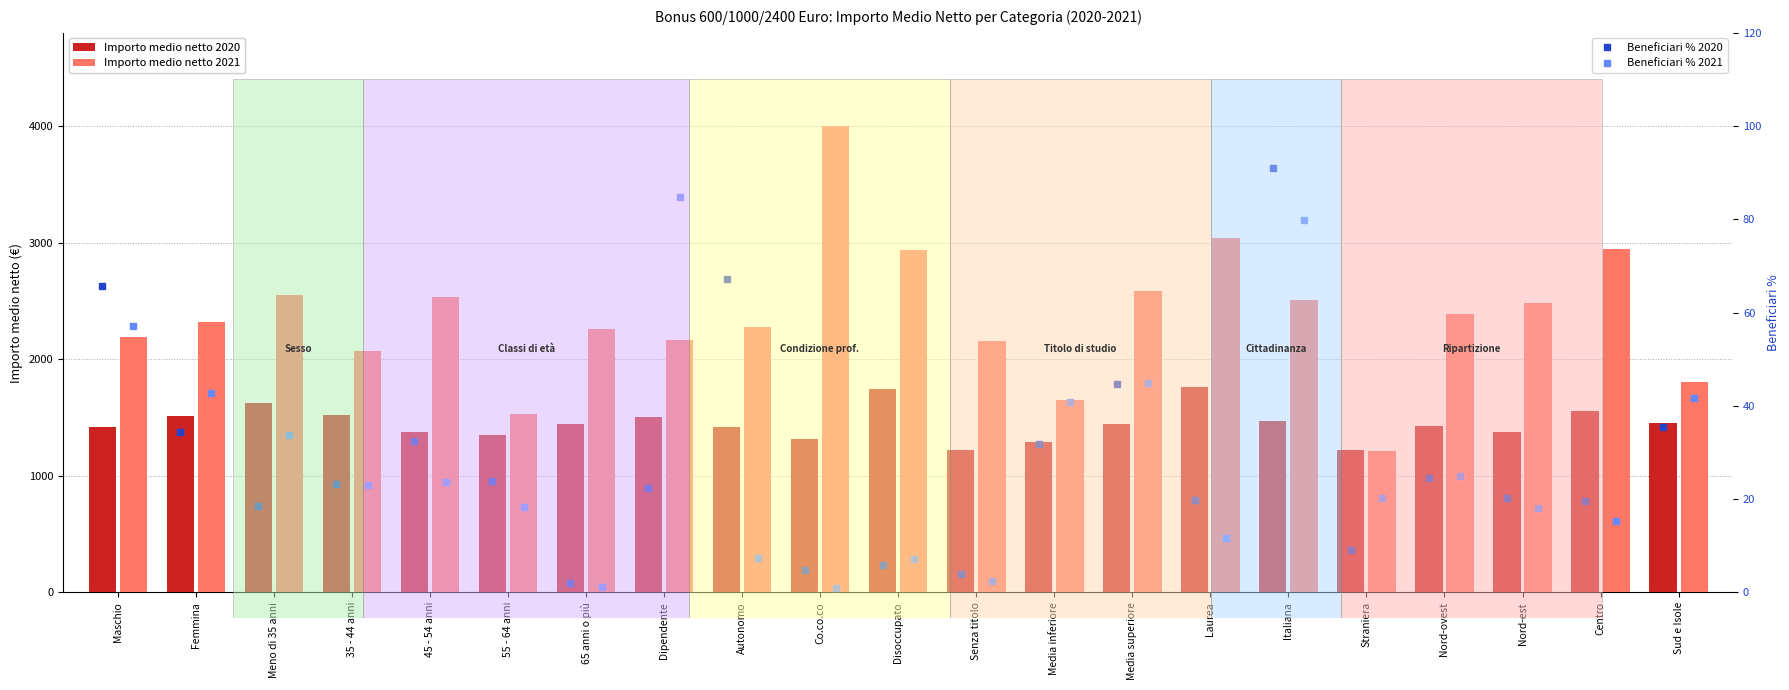

List the series in order of their peak value, highest first.

Importo medio netto 2021, Importo medio netto 2020, Beneficiari % 2020, Beneficiari % 2021